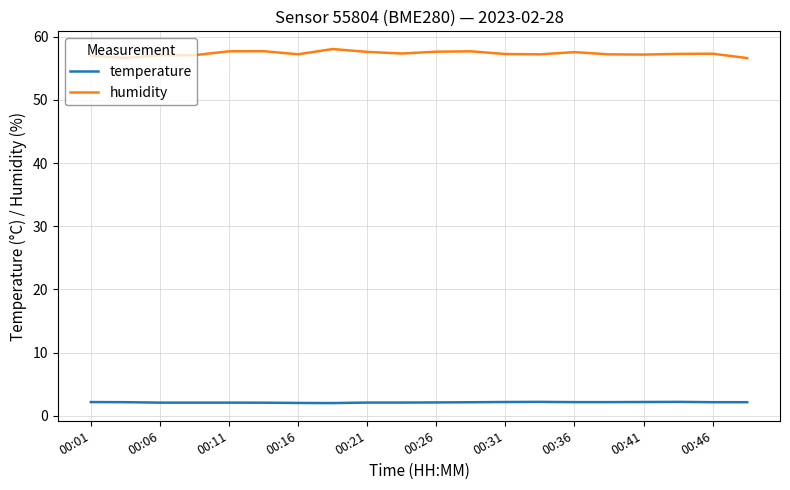

Which series has the largest range (max minus min)?

humidity